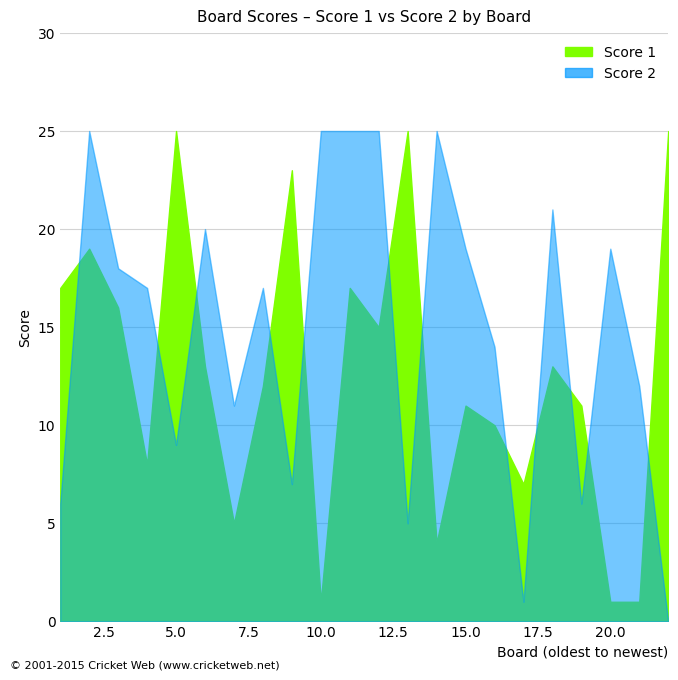

List the series in order of their overall mean, highest first.

Score 2, Score 1